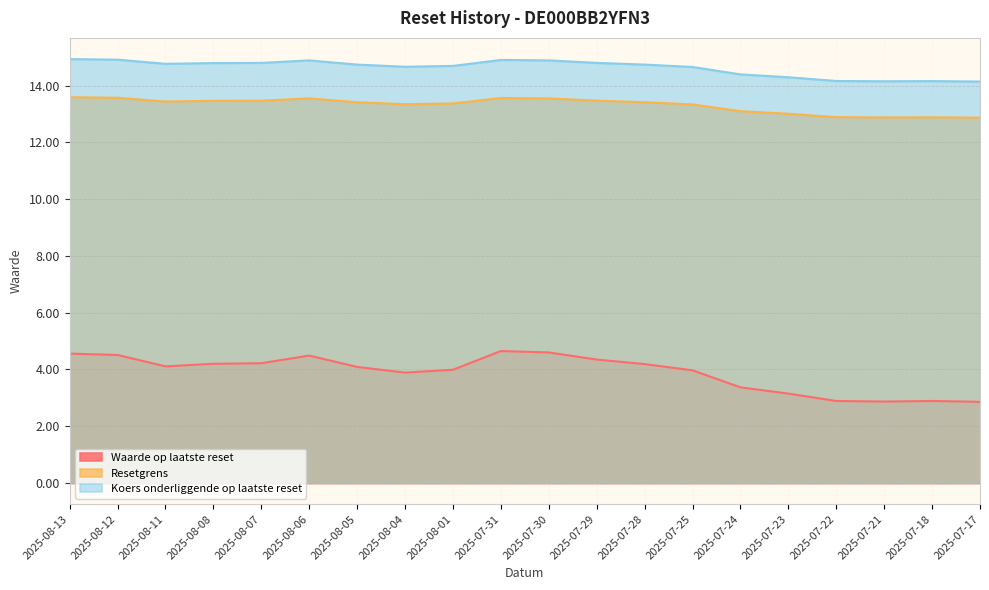

Reading left to right, what are all the values shown in this chart?

Waarde op laatste reset: 2025-08-13=4.6	2025-08-12=4.5	2025-08-11=4.1	2025-08-08=4.2	2025-08-07=4.2	2025-08-06=4.5	2025-08-05=4.1	2025-08-04=3.9	2025-08-01=4.0	2025-07-31=4.7	2025-07-30=4.6	2025-07-29=4.3	2025-07-28=4.2	2025-07-25=4.0	2025-07-24=3.4	2025-07-23=3.1	2025-07-22=2.9	2025-07-21=2.9	2025-07-18=2.9	2025-07-17=2.9
Resetgrens: 2025-08-13=13.6	2025-08-12=13.6	2025-08-11=13.4	2025-08-08=13.5	2025-08-07=13.5	2025-08-06=13.6	2025-08-05=13.4	2025-08-04=13.3	2025-08-01=13.4	2025-07-31=13.6	2025-07-30=13.6	2025-07-29=13.5	2025-07-28=13.4	2025-07-25=13.3	2025-07-24=13.1	2025-07-23=13.0	2025-07-22=12.9	2025-07-21=12.9	2025-07-18=12.9	2025-07-17=12.9
Koers onderliggende op laatste reset: 2025-08-13=14.9	2025-08-12=14.9	2025-08-11=14.8	2025-08-08=14.8	2025-08-07=14.8	2025-08-06=14.9	2025-08-05=14.7	2025-08-04=14.7	2025-08-01=14.7	2025-07-31=14.9	2025-07-30=14.9	2025-07-29=14.8	2025-07-28=14.7	2025-07-25=14.7	2025-07-24=14.4	2025-07-23=14.3	2025-07-22=14.2	2025-07-21=14.2	2025-07-18=14.2	2025-07-17=14.1